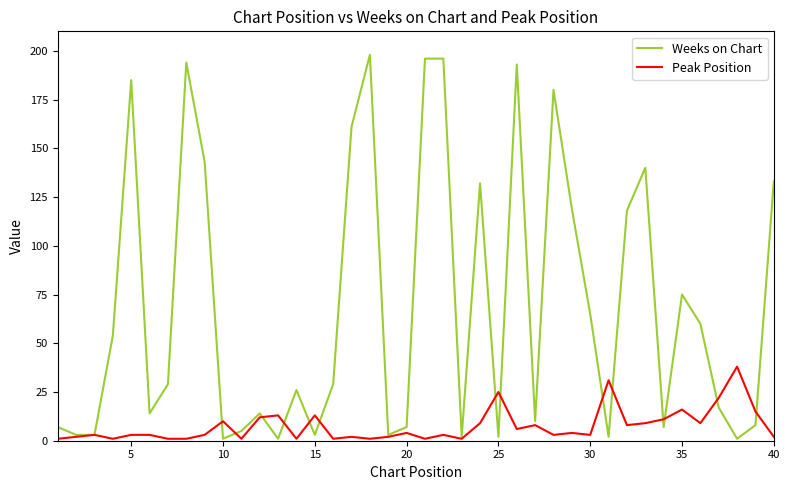

Reading left to right, what are all the values shown in this chart?

Weeks on Chart: 7	3	3	54	185	14	29	194	143	1	5	14	1	26	3	29	161	198	3	7	196	196	2	132	2	193	10	180	119	65	2	118	140	7	75	60	17	1	8	133
Peak Position: 1	2	3	1	3	3	1	1	3	10	1	12	13	1	13	1	2	1	2	4	1	3	1	9	25	6	8	3	4	3	31	8	9	11	16	9	22	38	15	2